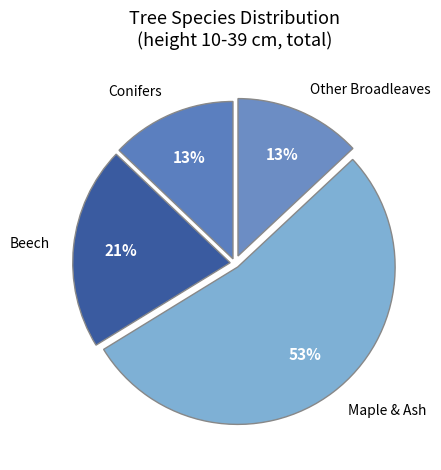

Which category accounts for the majority?

Maple & Ash